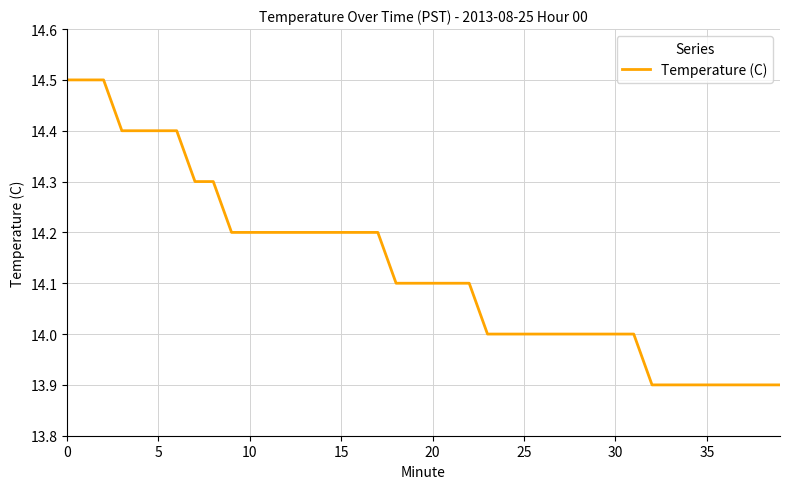

What is the difference between the maximum and minimum values?

0.6